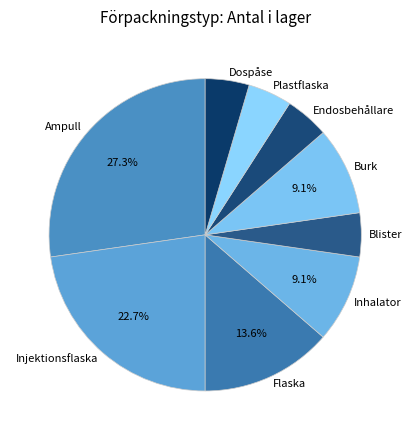

Does Burk represent more than half of the total?

No